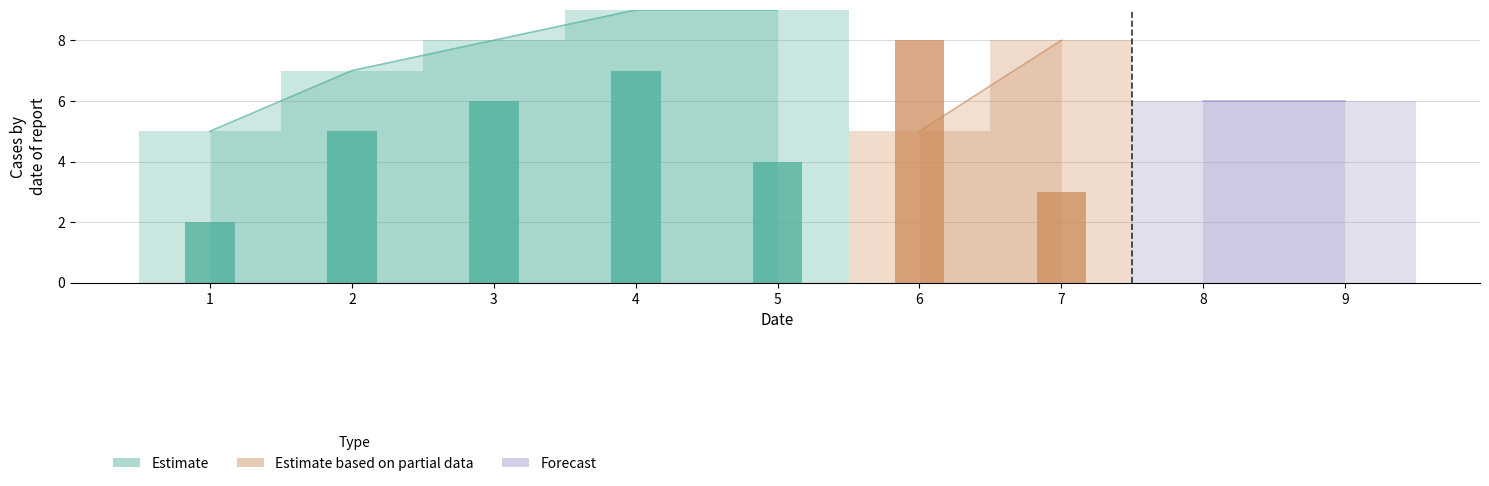

Are the bars horizontal?

No